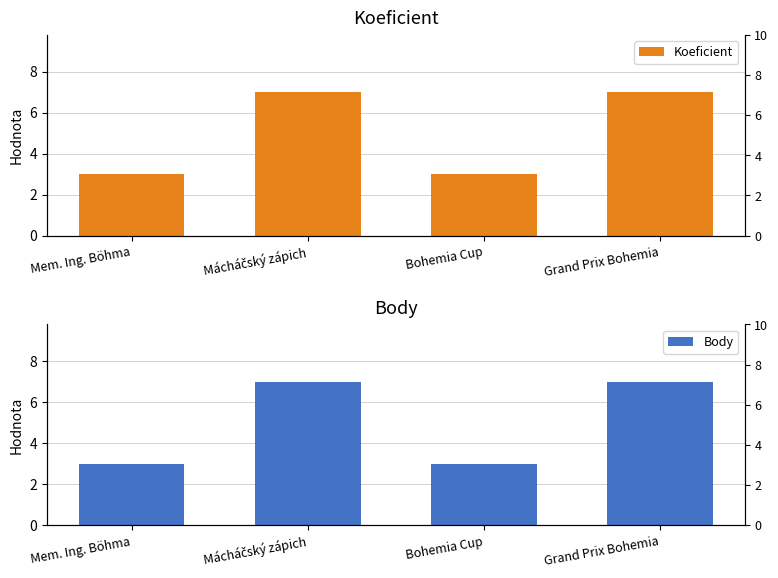

Is the value of Koeficient at Bohemia Cup greater than the value of Body at Grand Prix Bohemia?

No